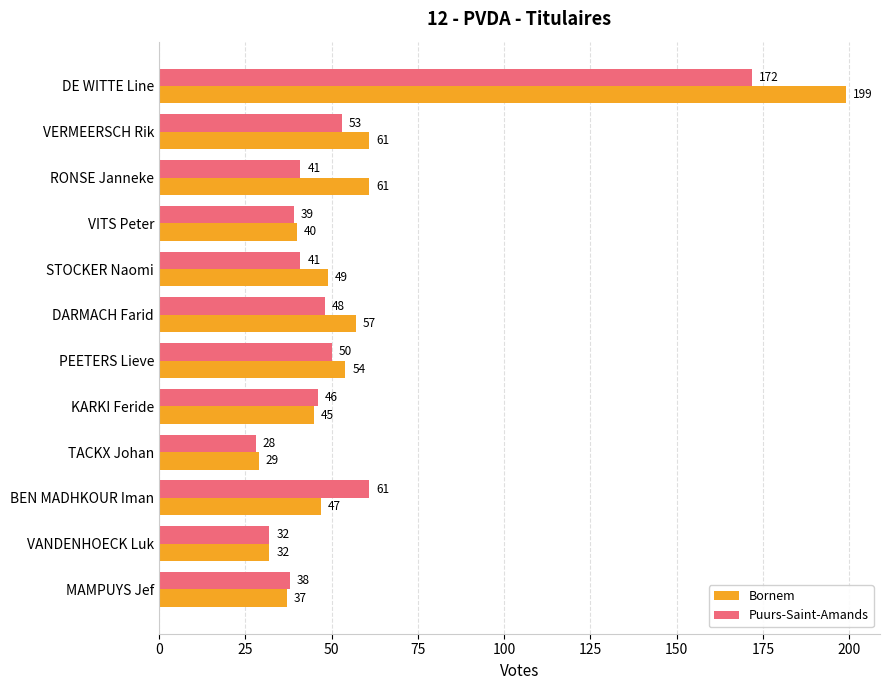

What are all the series names shown in the legend?

Bornem, Puurs-Saint-Amands